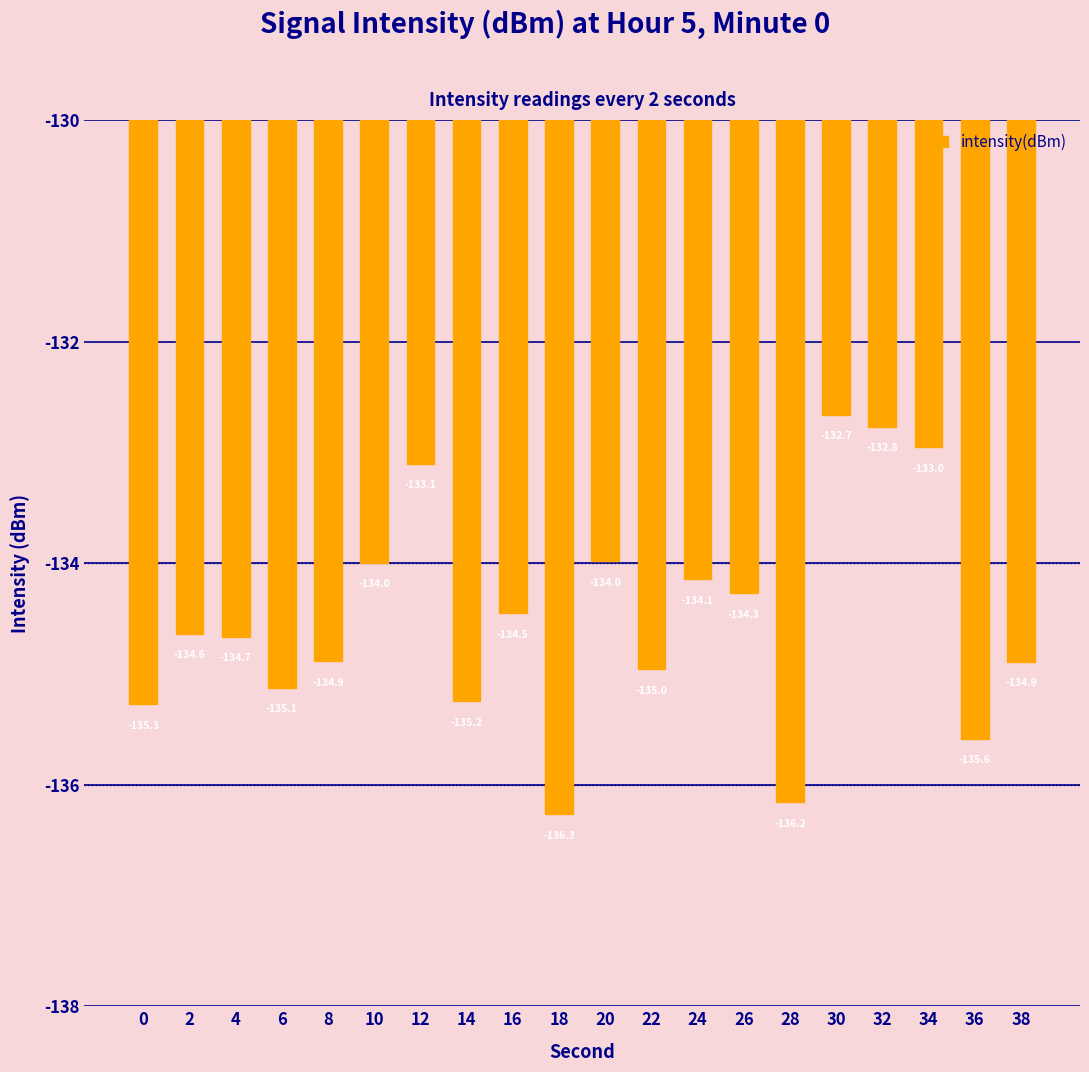

How many bars are there in total?

20